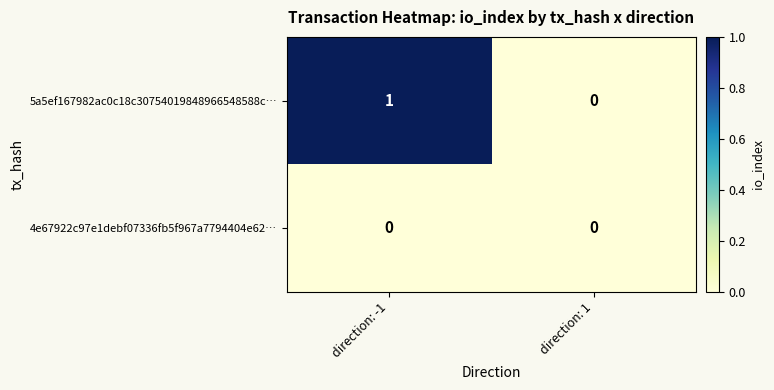

How many values in 5a5ef167982ac0c18c30754019848966548588c… are above zero?

1